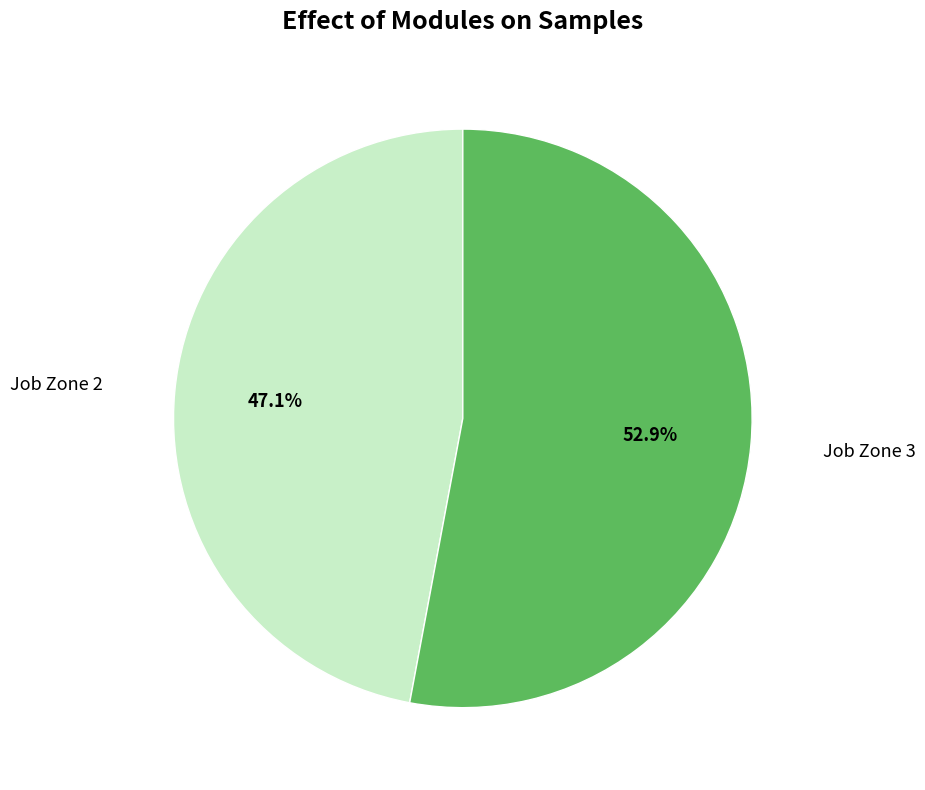

To the nearest percent, what is the average slice percentage?

50%